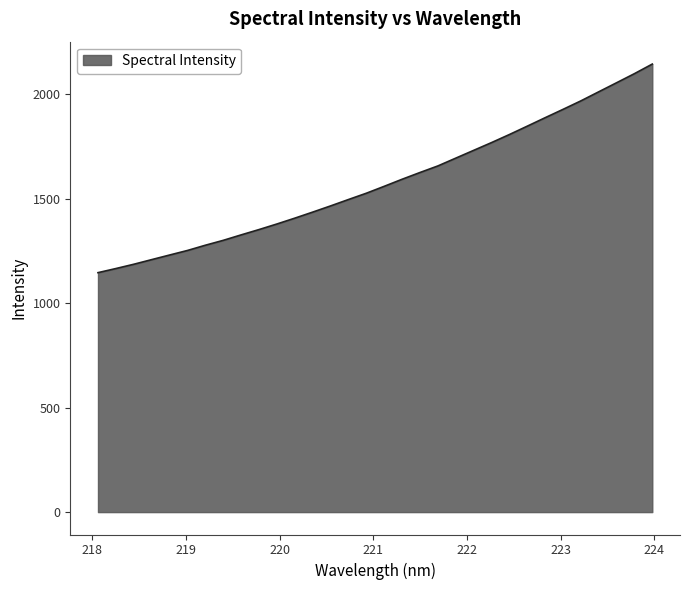

What is the smallest value displayed?

1145.8